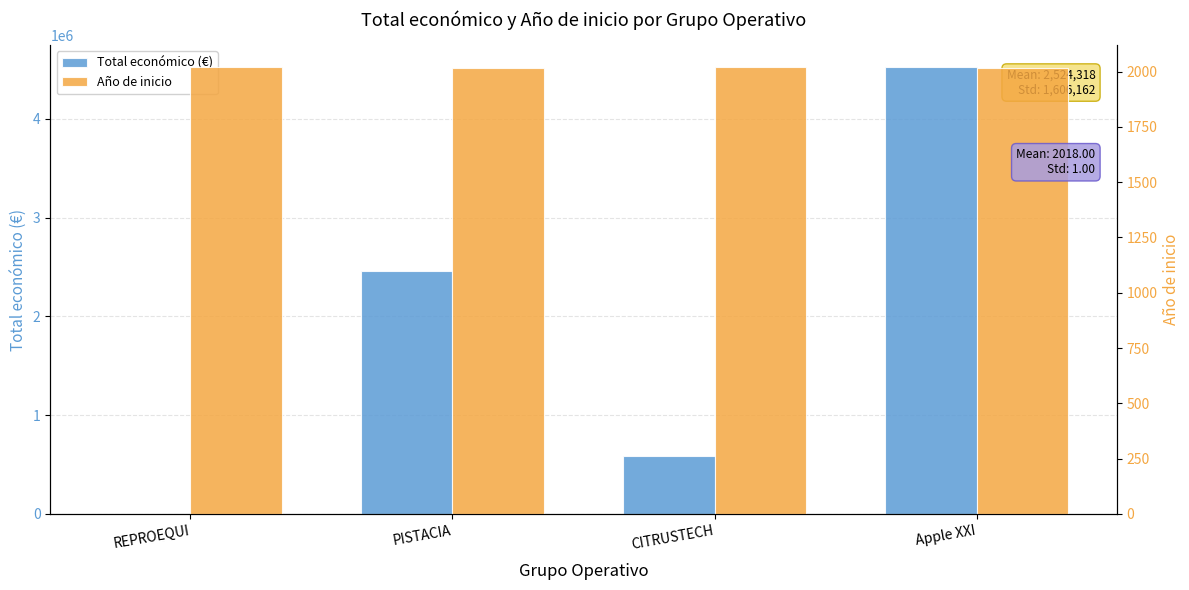

Is the value of Total económico (€) at PISTACIA greater than the value of Año de inicio at CITRUSTECH?

Yes